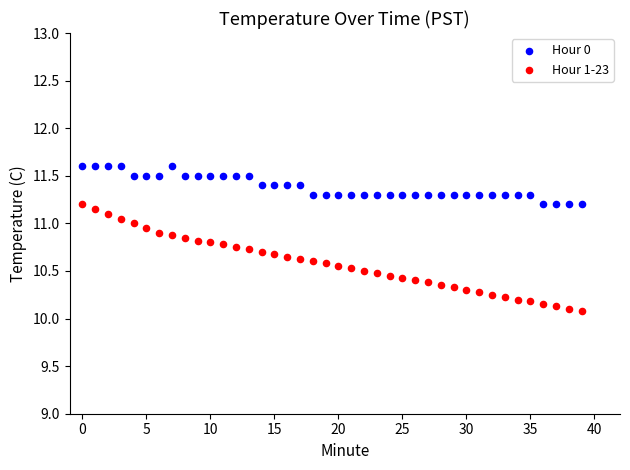

Which series reaches the minimum Y coordinate?

Hour 1-23